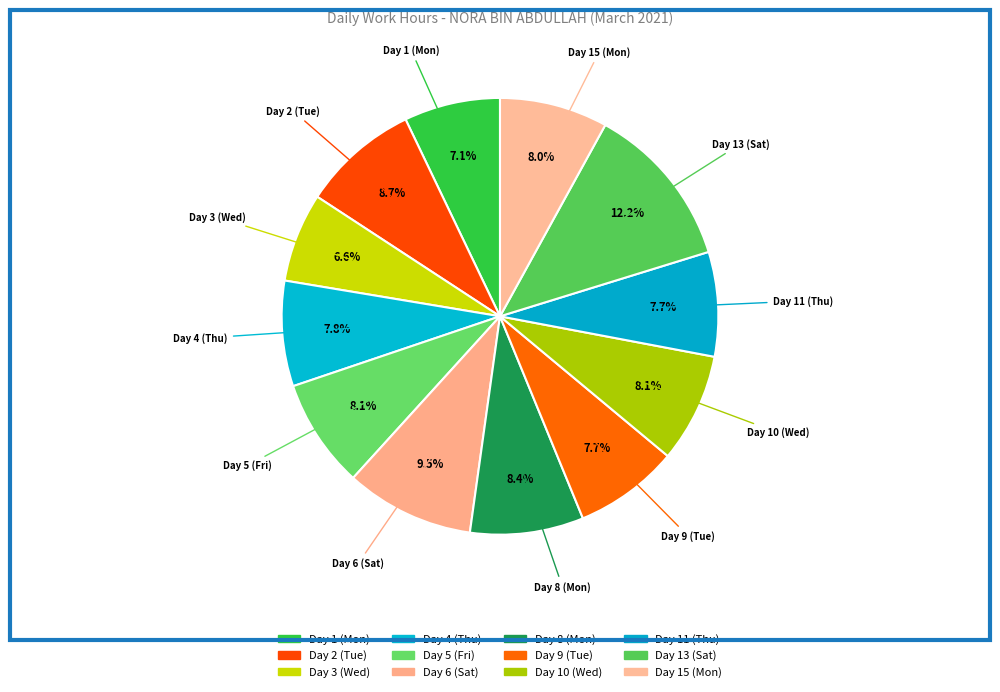

How many segments does this pie chart have?

12